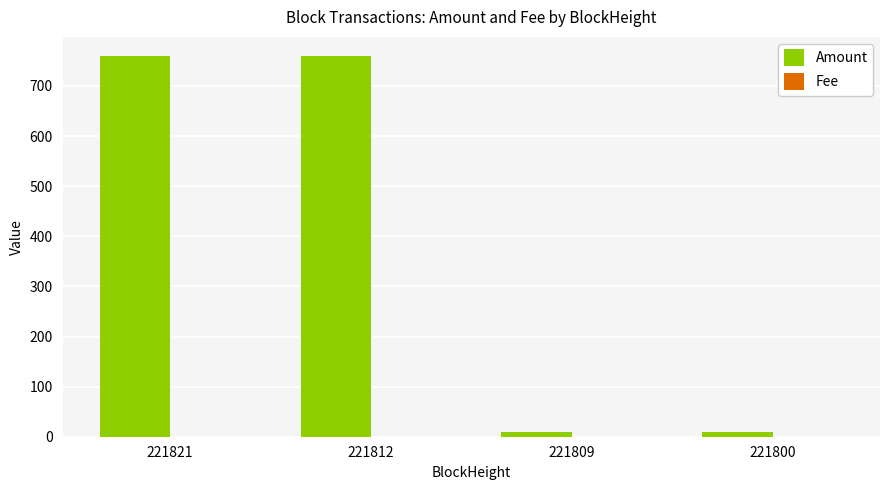

Is it true that Amount equals 10.0 at 221800?

True